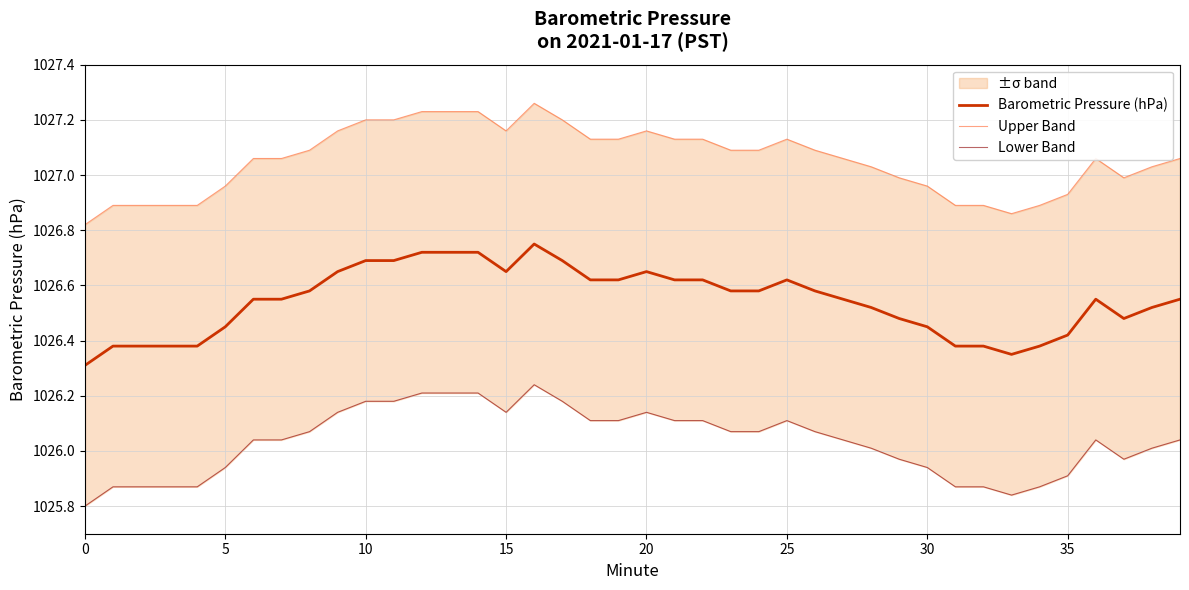

What is the difference between the second highest and second lowest values in the Barometric Pressure (hPa) series?

0.4